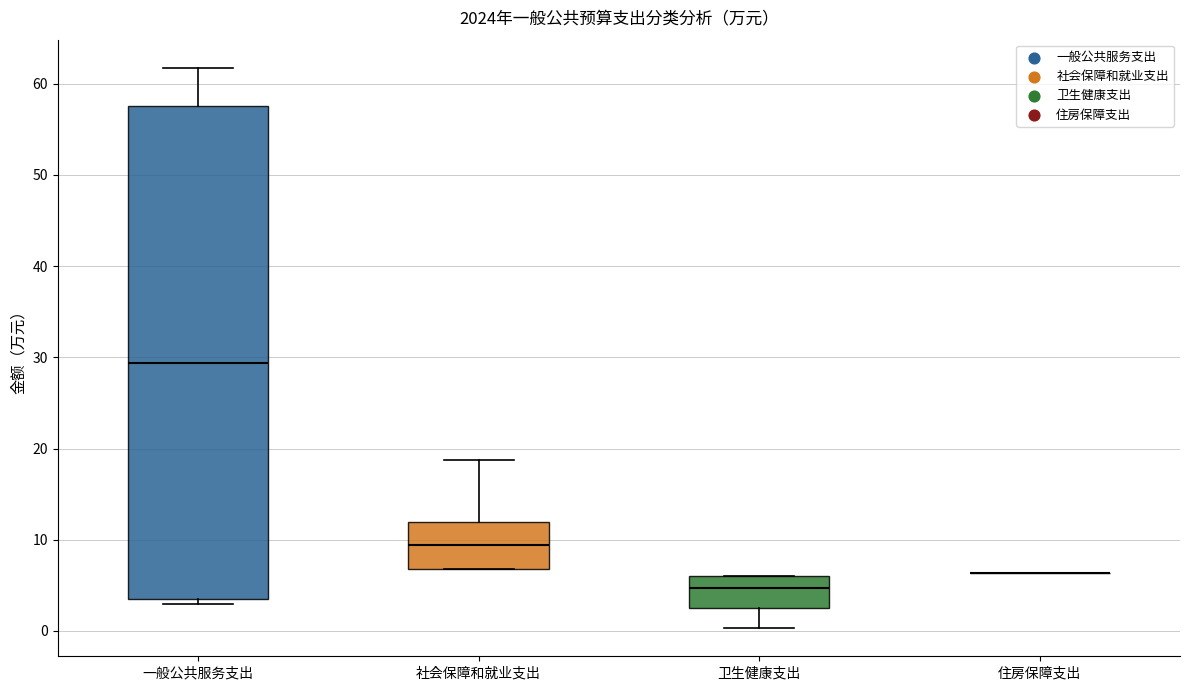

Where is the lower edge of the box for 一般公共服务支出 on the y-axis? The values are not printed on the chart, so give them approximately, as read against the axis.

4